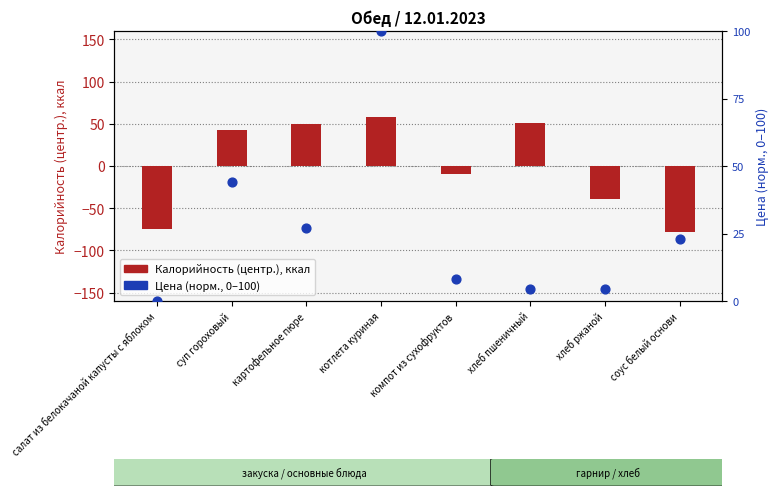

What are all the series names shown in the legend?

Калорийность (центр.), Цена (норм.)